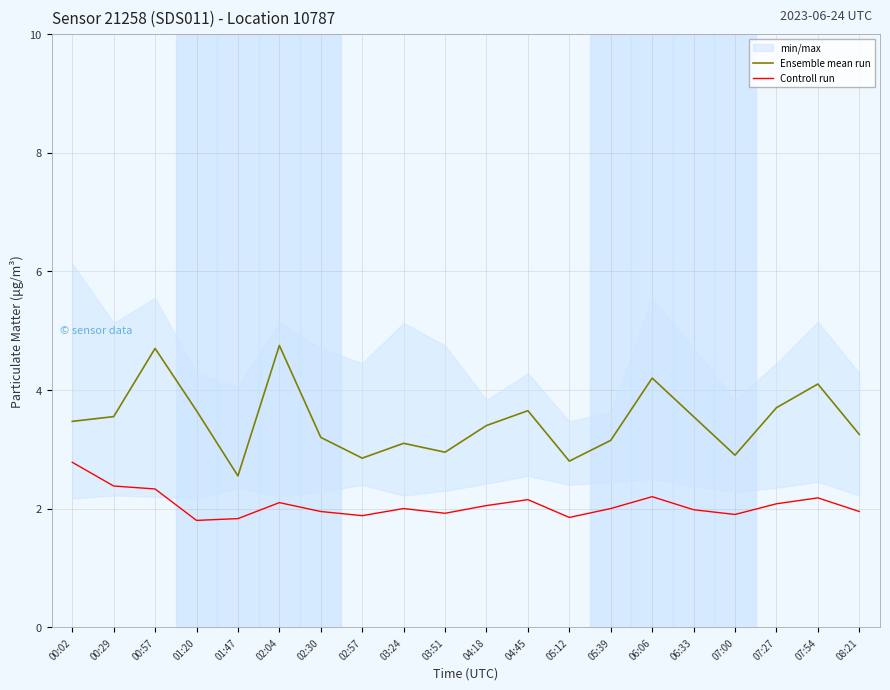

True or false: Ensemble mean run and Controll run intersect in this chart.

False